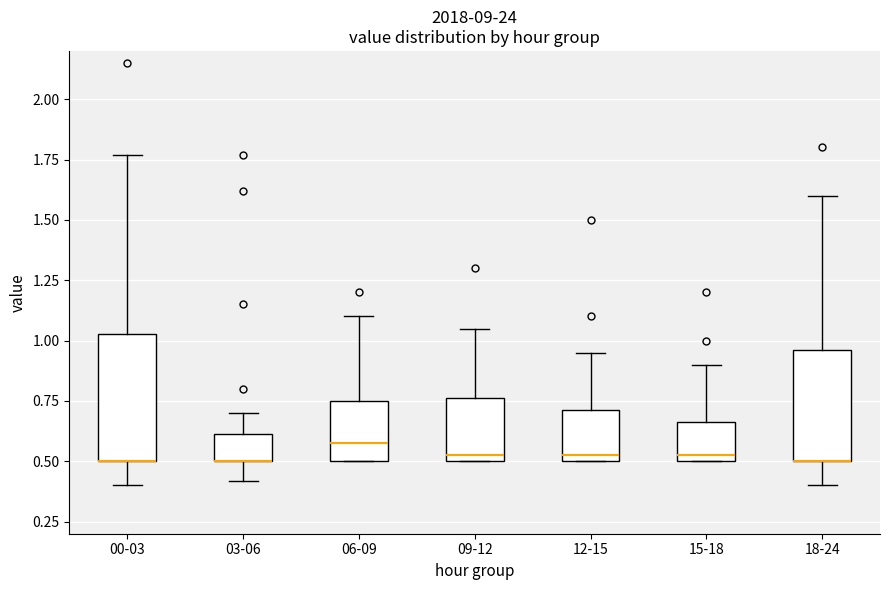

Comparing the boxes themselves (not the whiskers), which one is the tallest?

00-03